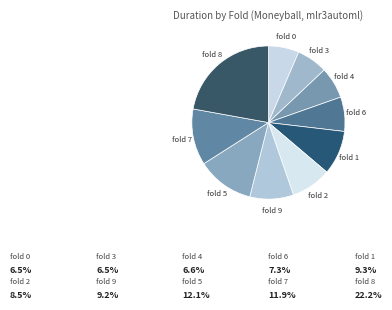

Which has a higher value, fold 3 or fold 6?

fold 6